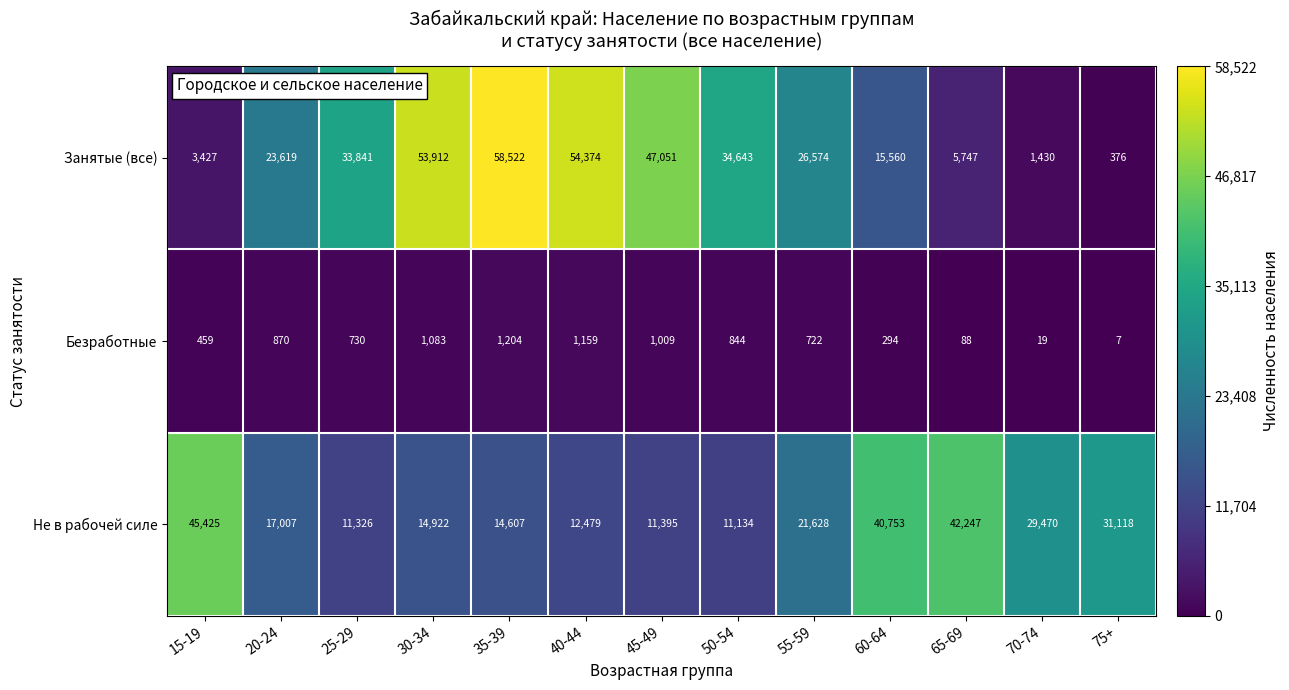

At which category does the chart reach its minimum across all series?

75+